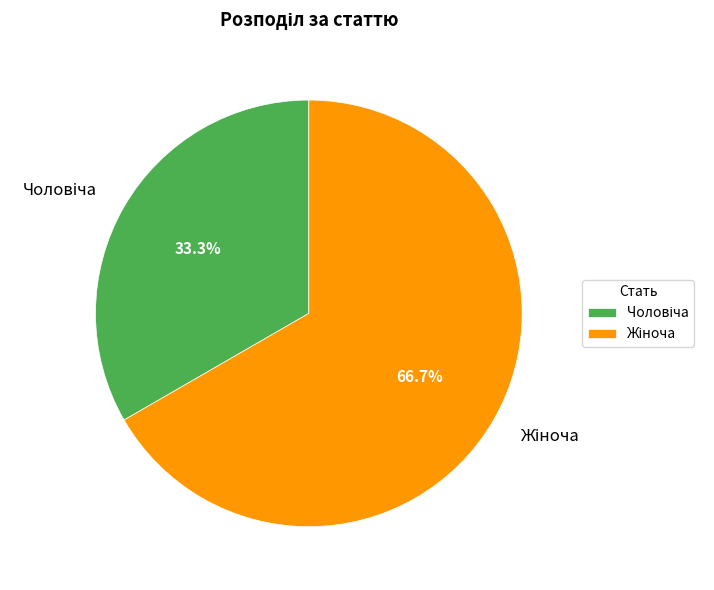

Count the number of slices in the pie.

2